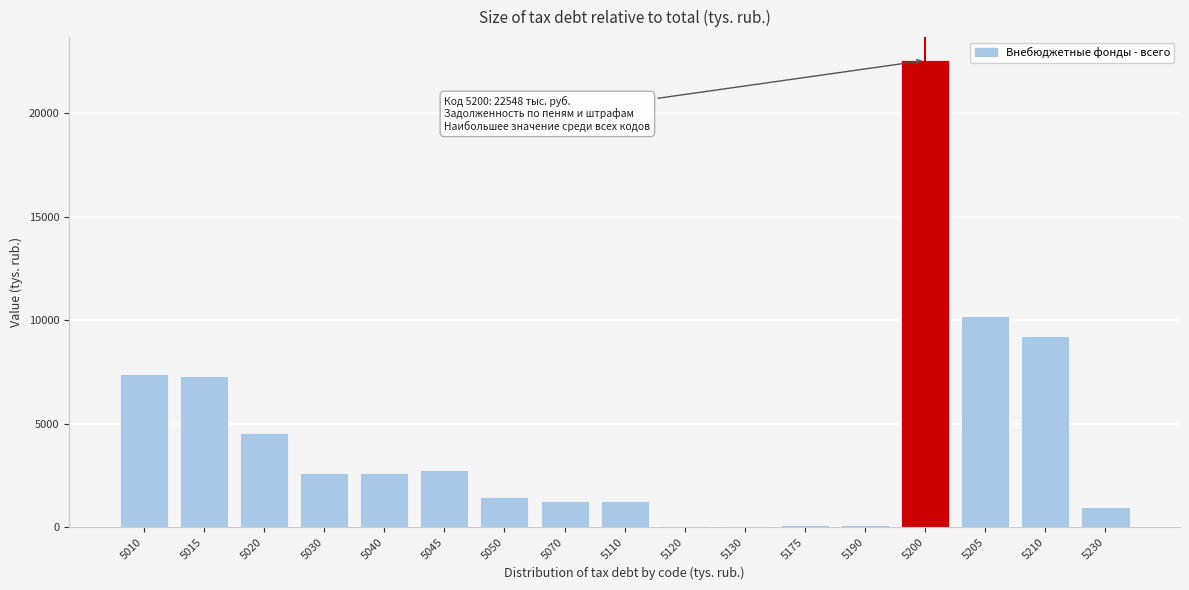

What is the sum of all values?

74299